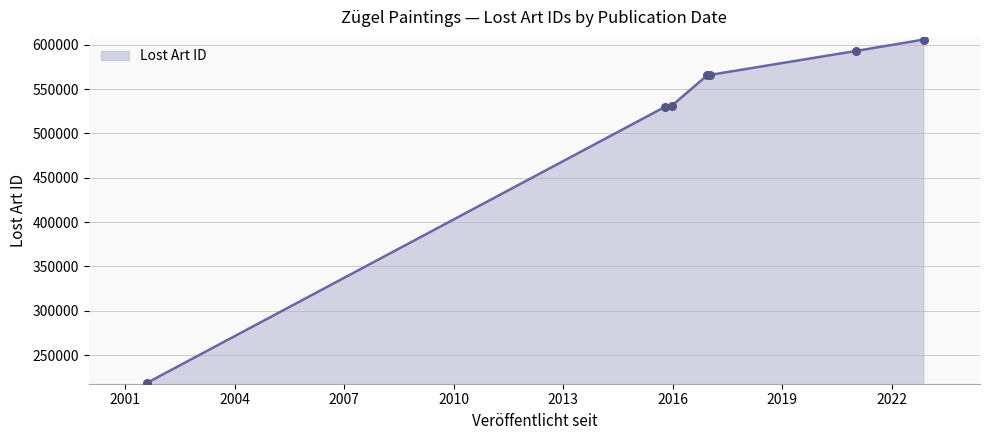

What is the difference between the maximum and second lowest values?

76004